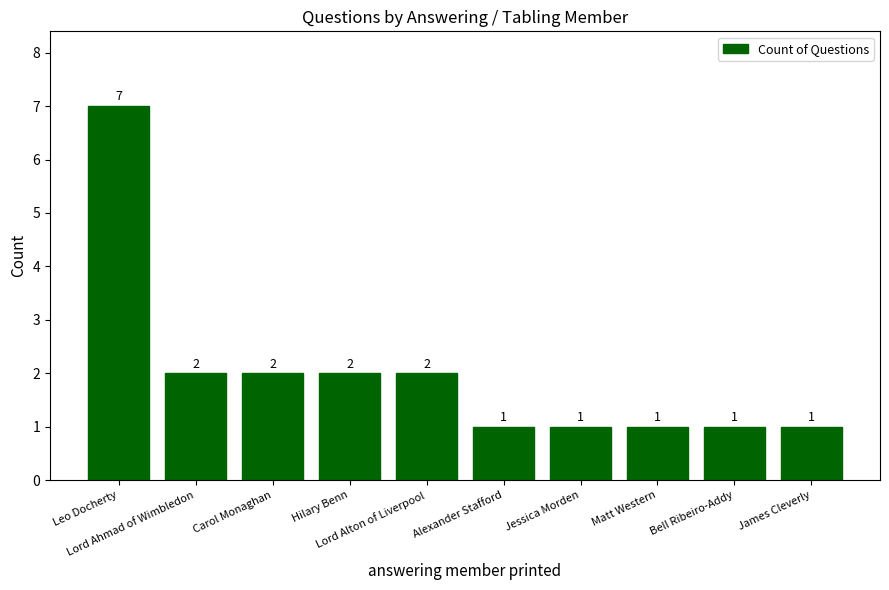

True or false: the data shows 2 at Jessica Morden.

False